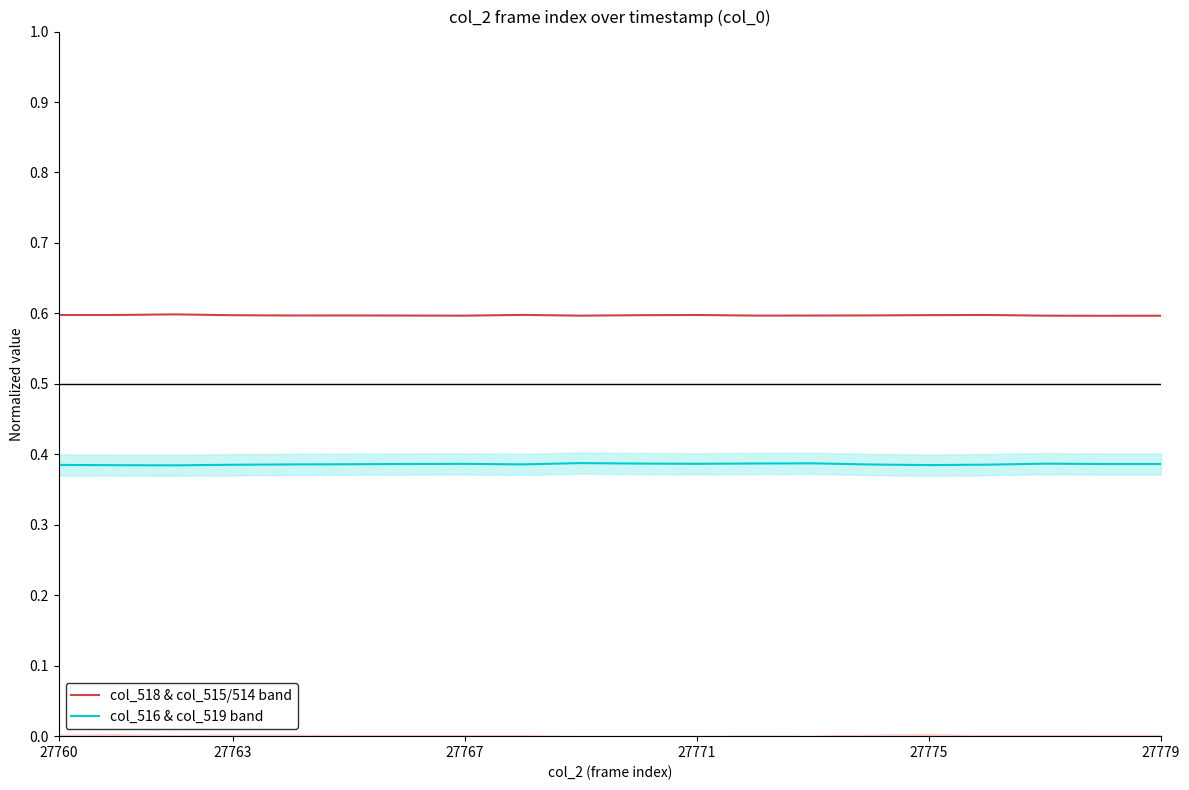

How many interior local valleys does the col_518 center series have?

5